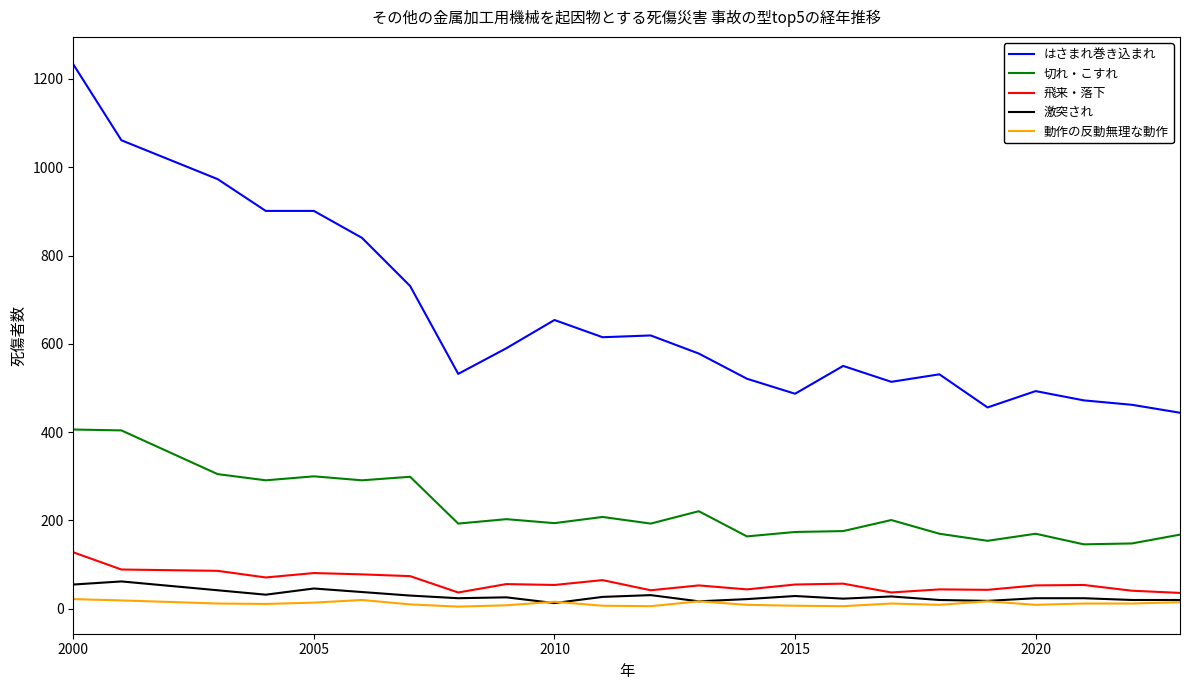

Which series has the widest spread of values?

はさまれ巻き込まれ